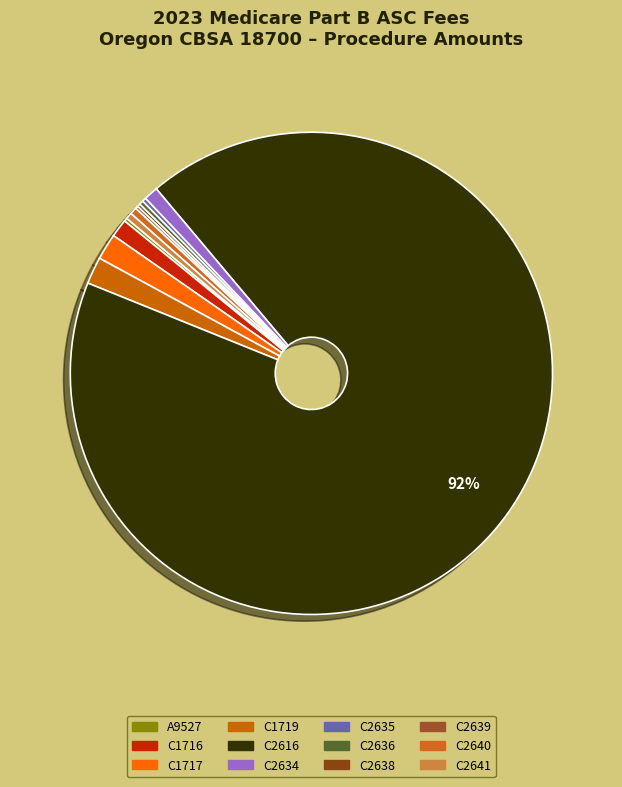

What is the largest slice in the pie chart?

C2616